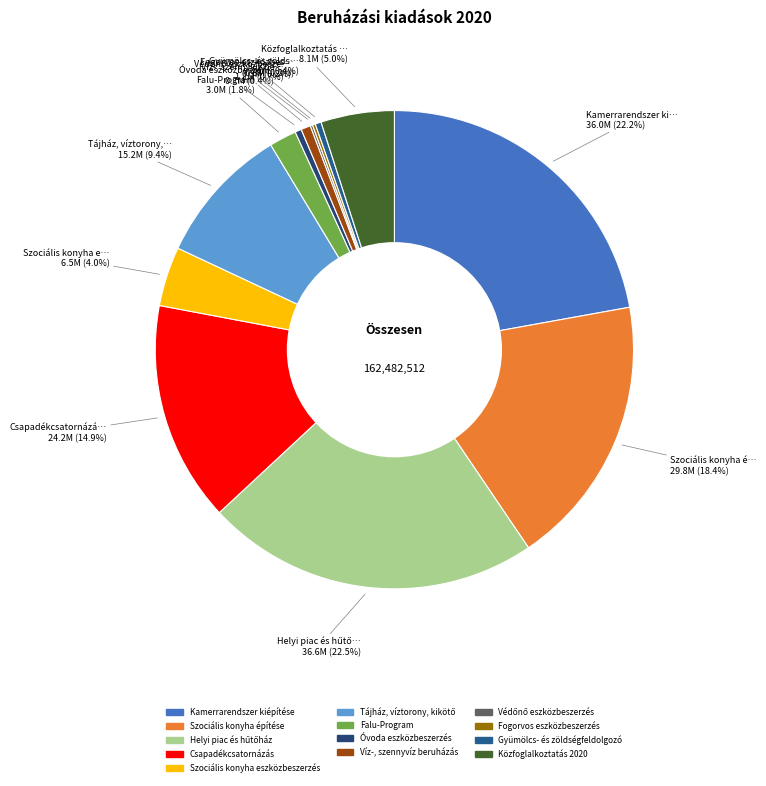

How many segments does this pie chart have?

13